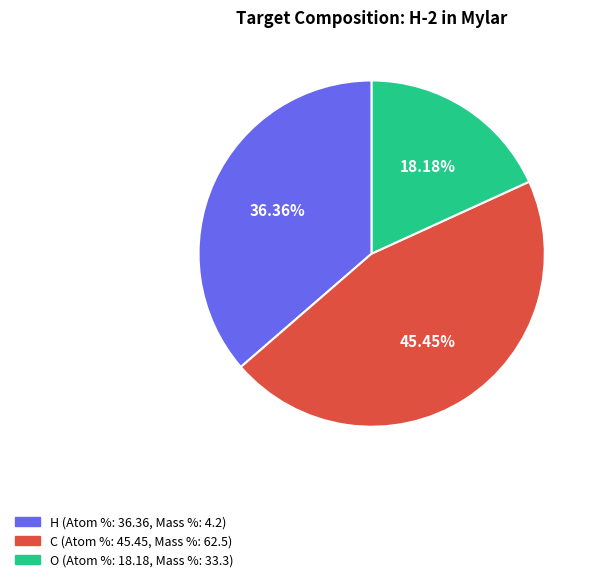

Is there a majority slice in this chart?

No